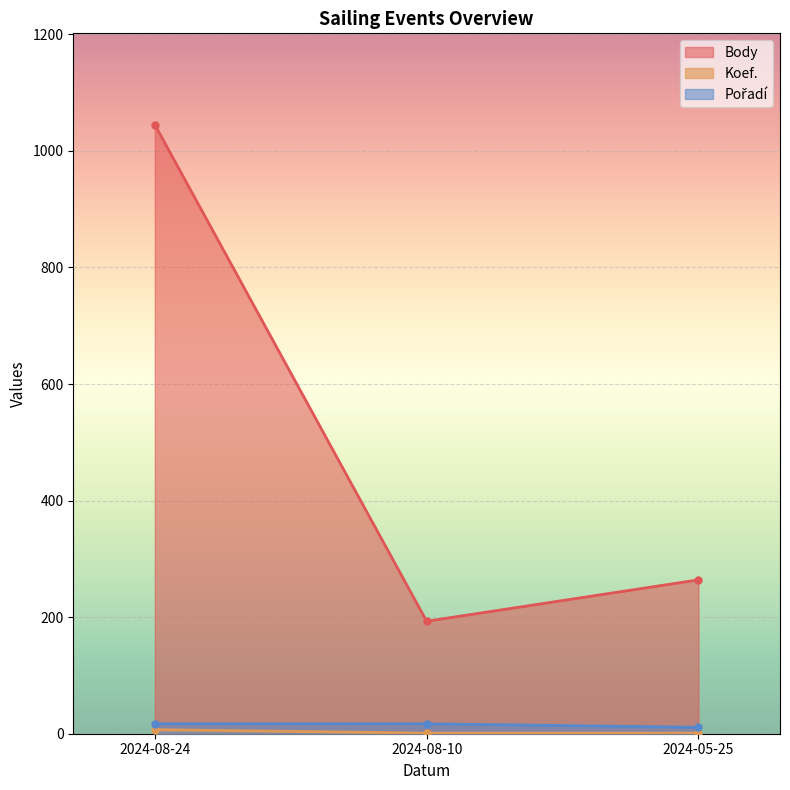

Reading left to right, what are all the values shown in this chart?

Body: 2024-08-24=1045	2024-08-10=193	2024-05-25=264
Koef.: 2024-08-24=7	2024-08-10=1	2024-05-25=1
Pořadí: 2024-08-24=17	2024-08-10=17	2024-05-25=11